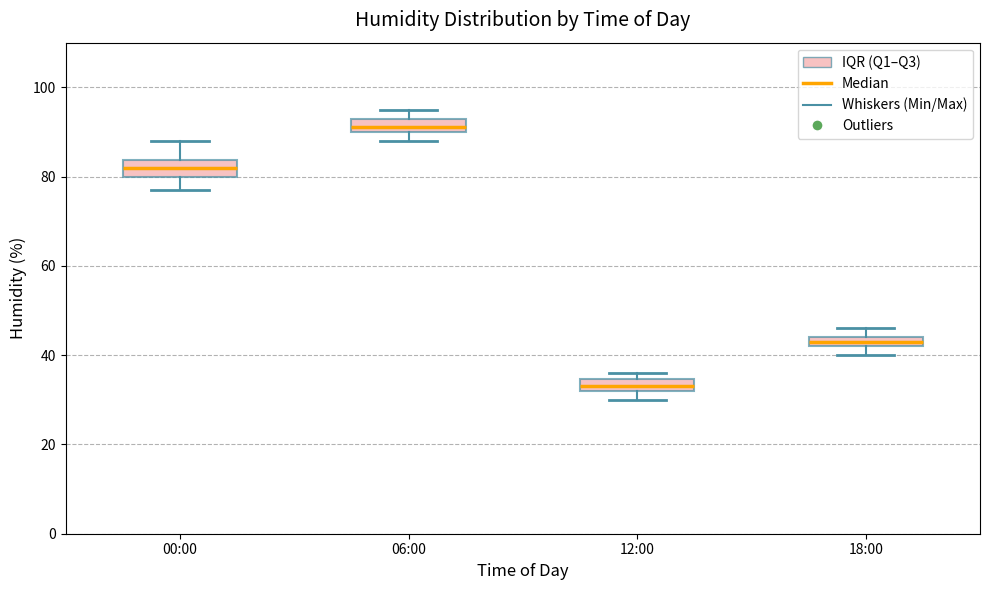

Which box's median line is the lowest?

12:00